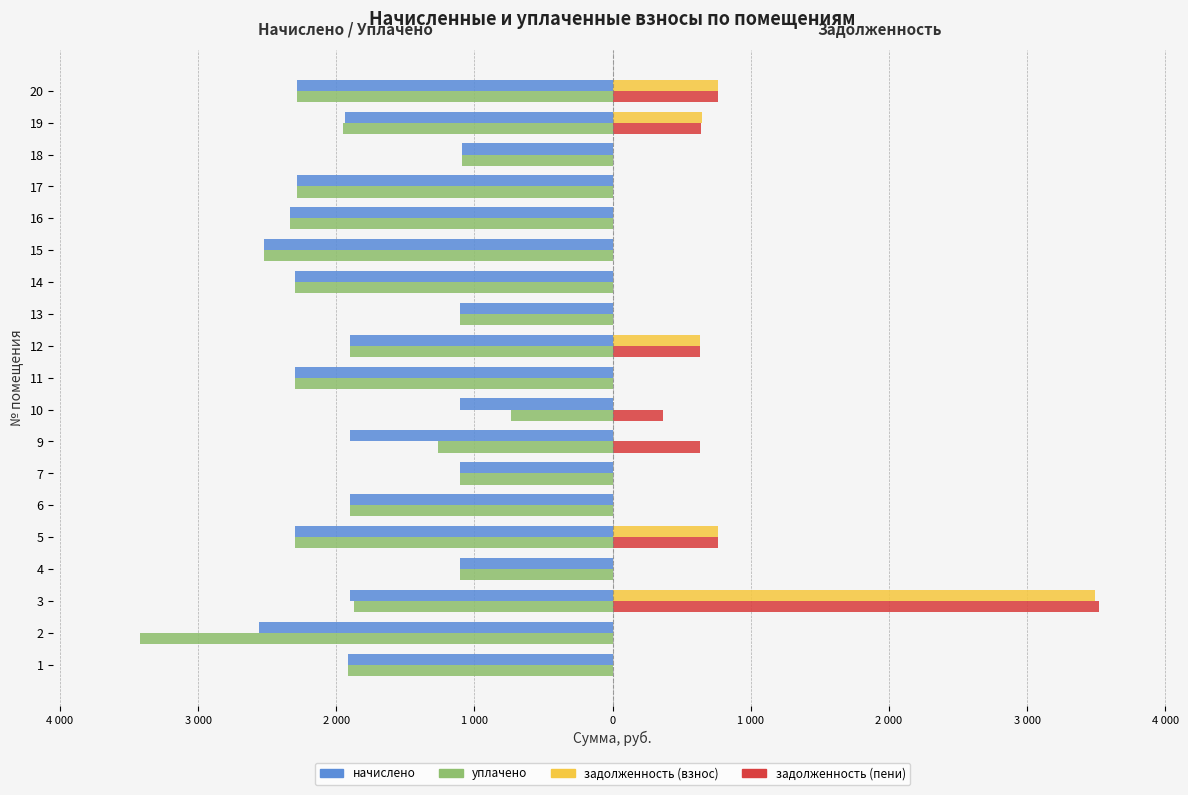

Which series has the largest total across all categories?

задолженность (пени)